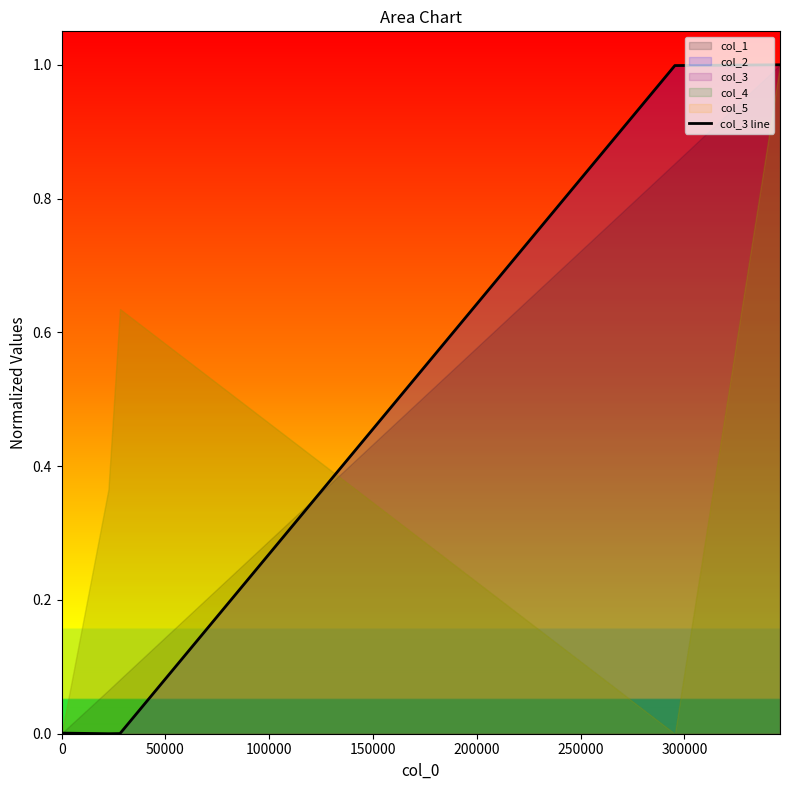

True or false: there are more than 0 points higher than both neighbors.

False